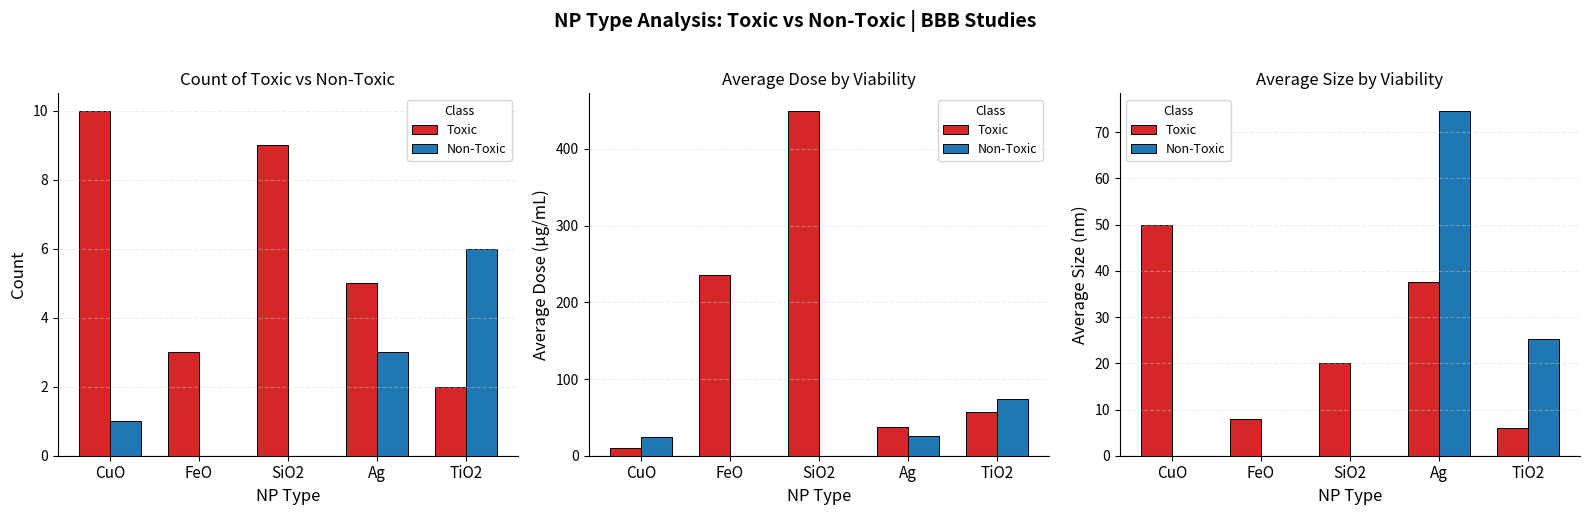

The Non-Toxic series shows 0.0 at CuO. True or false?

True